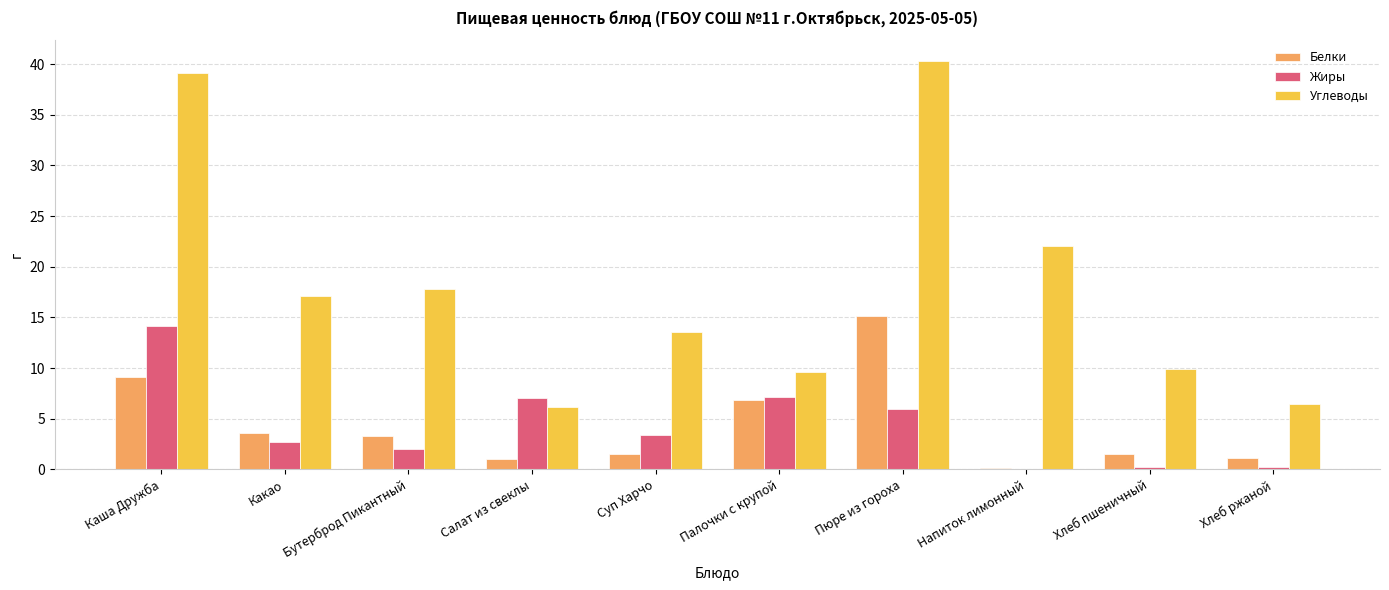

What is the maximum value shown in the chart?

40.3